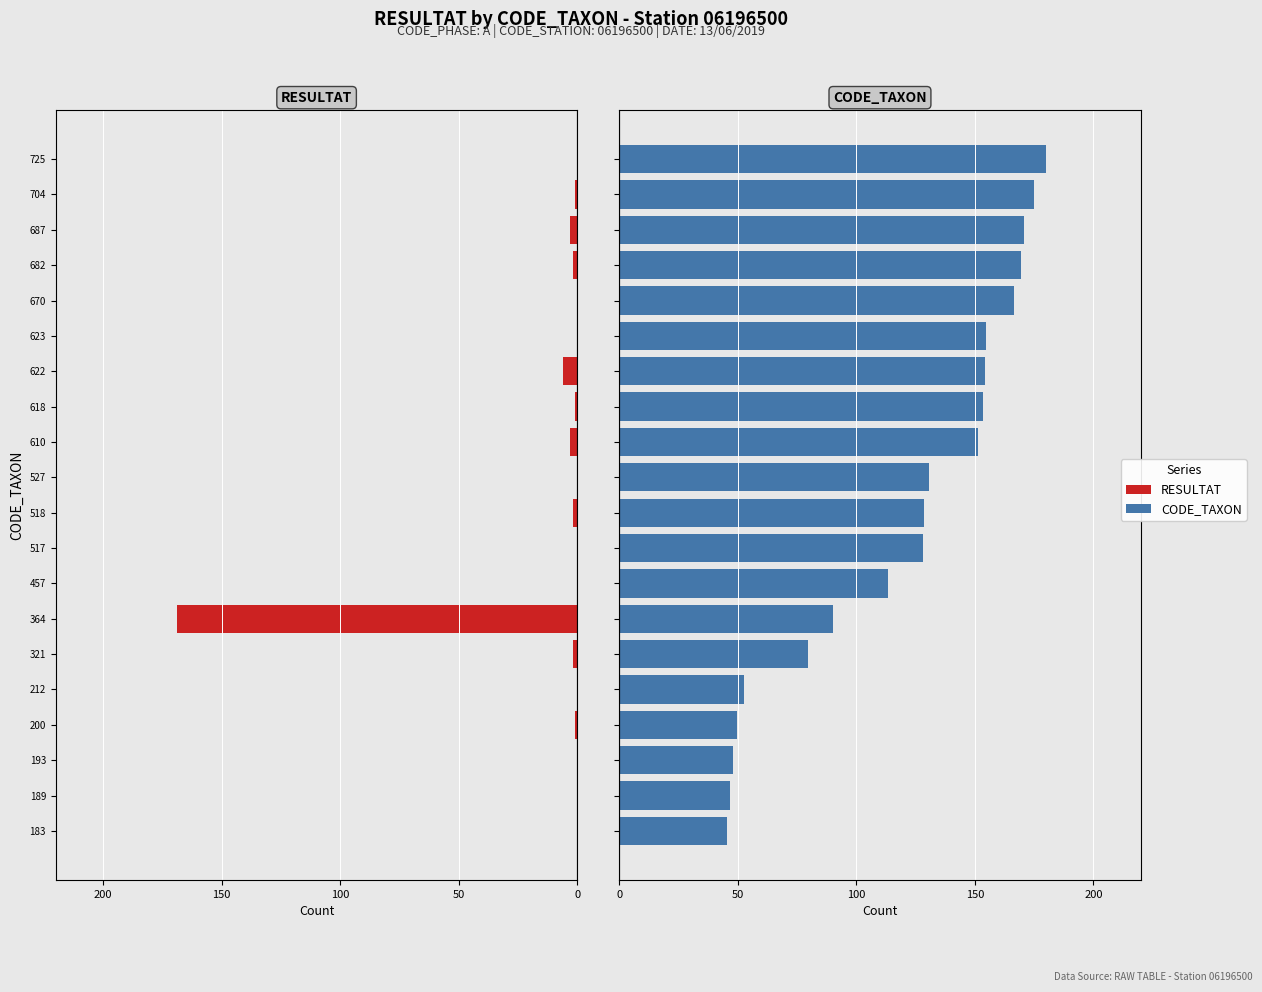

How many values in the CODE_TAXON series are below 130?

10